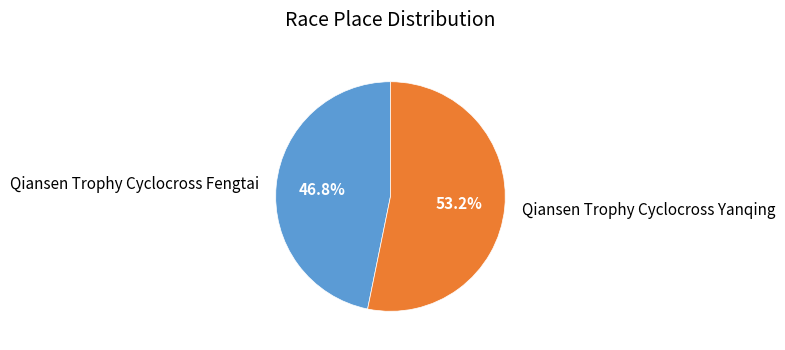

Which slice is the largest?

Qiansen Trophy Cyclocross Yanqing